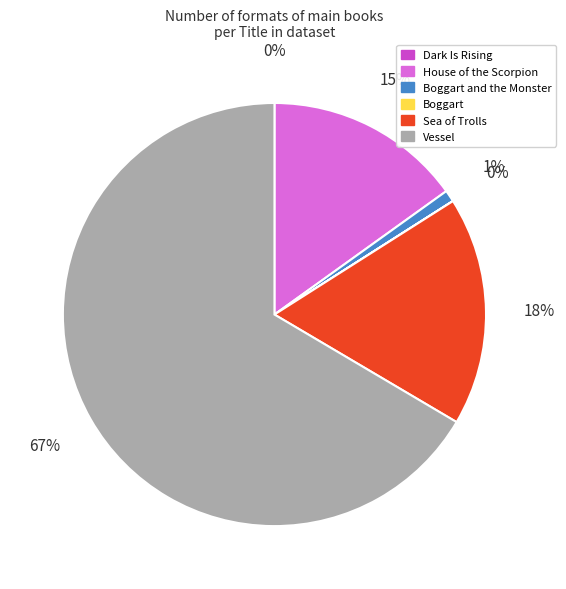

What is the largest slice in the pie chart?

Vessel